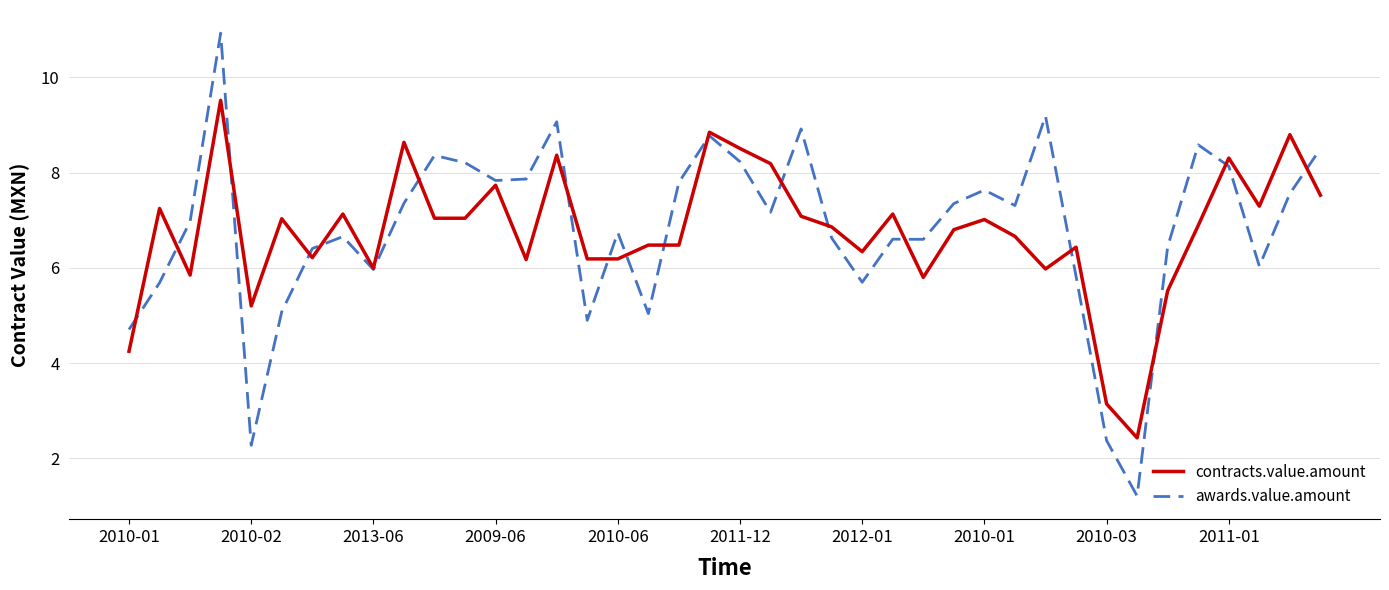

Rank the series by their maximum value, from lowest to highest.

contracts.value.amount, awards.value.amount